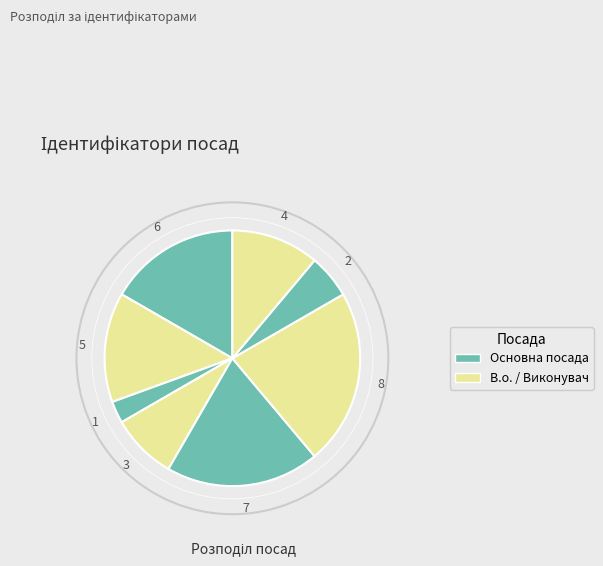

Count the number of slices in the pie.

8